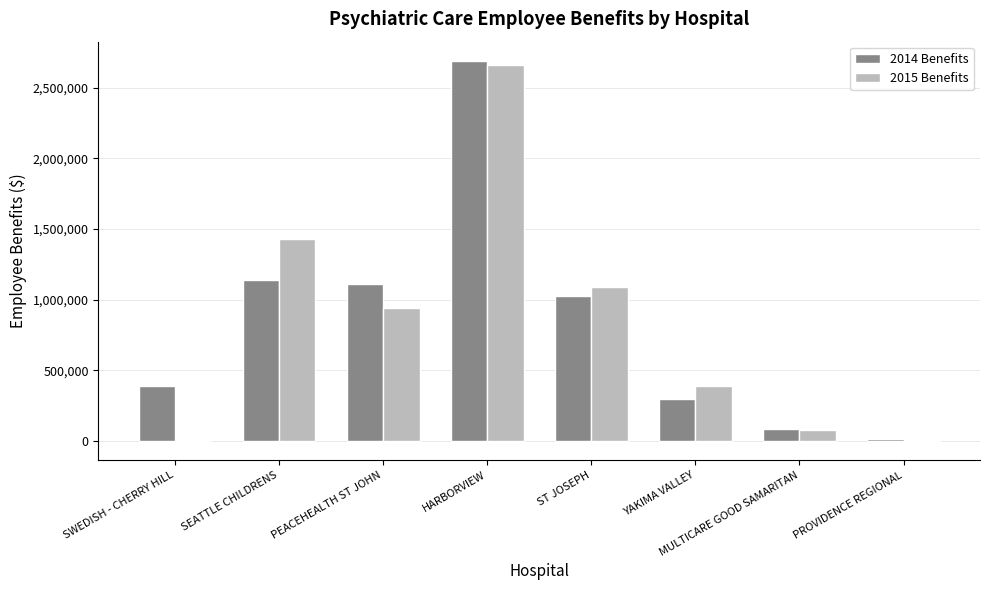

Where does the 2015 Benefits series first go above 941518?

SEATTLE CHILDRENS